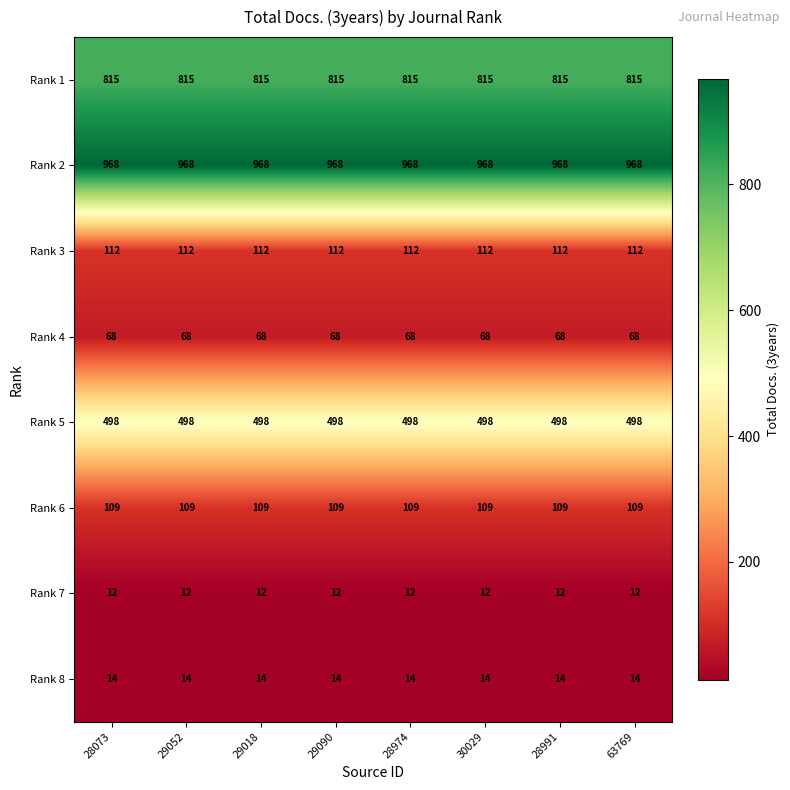

Is the value of Rank 1 at 29052 greater than the value of Rank 2 at 28974?

No